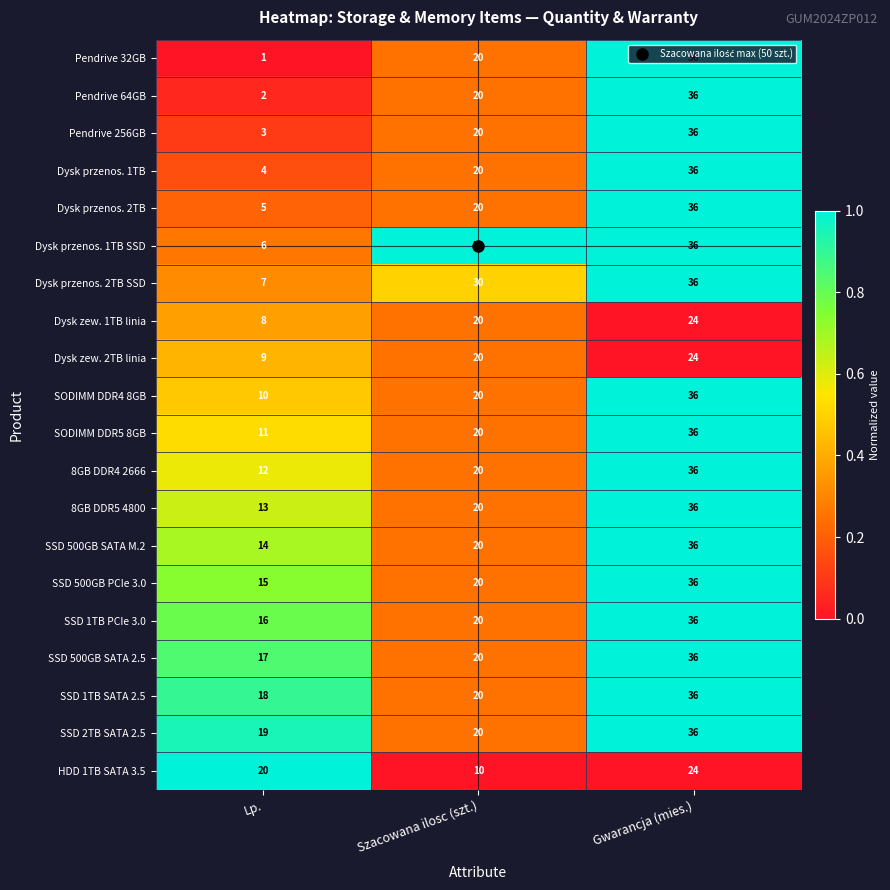

True or false: HDD 1TB SATA 3.5 has a value of 9 at Lp..

False